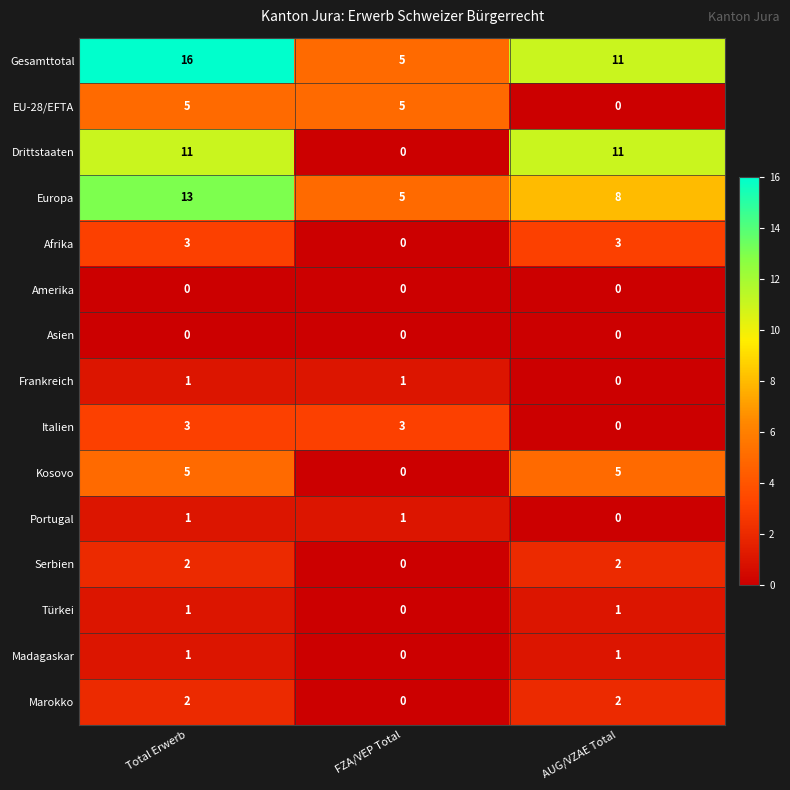

What is the difference between the highest and lowest values at FZA/VEP Total?

5